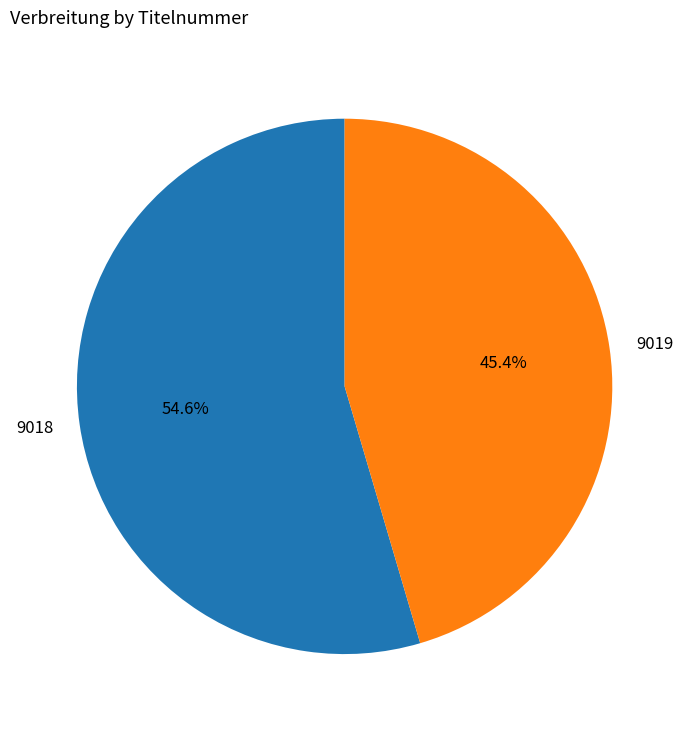

Which category accounts for the majority?

9018